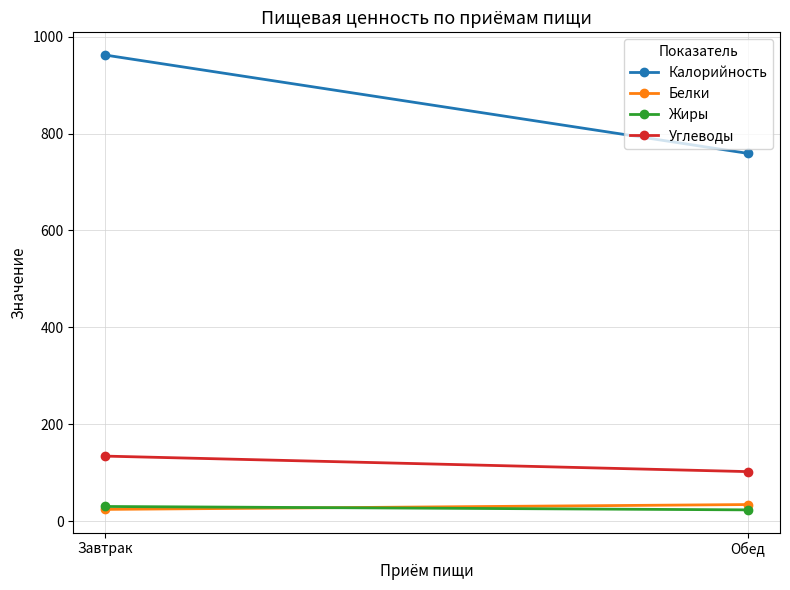

Rank the series by their maximum value, from highest to lowest.

Калорийность, Углеводы, Белки, Жиры